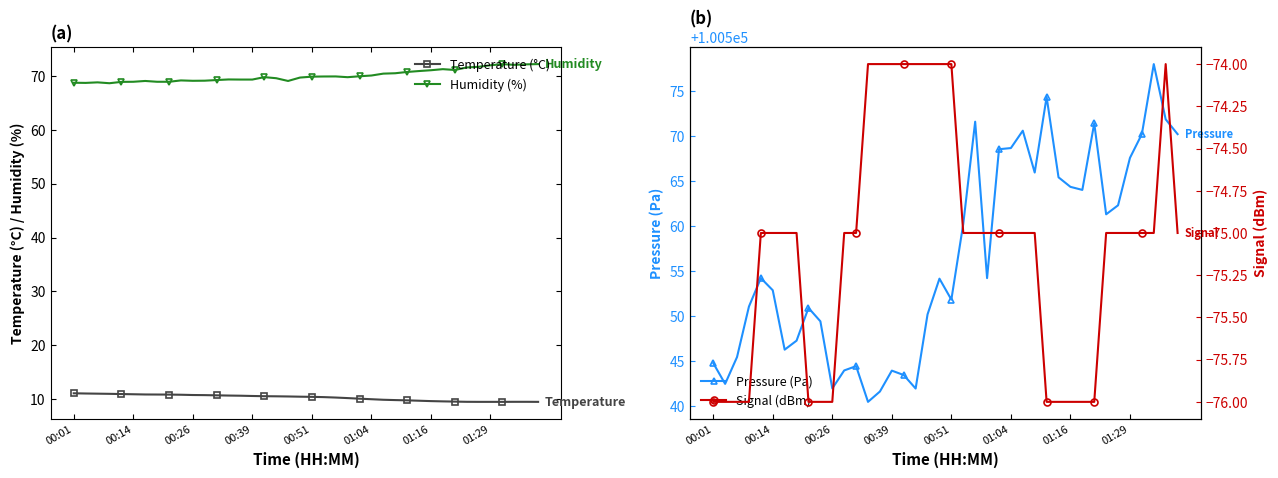

At which category does Signal (dBm) reach its first local peak?

38